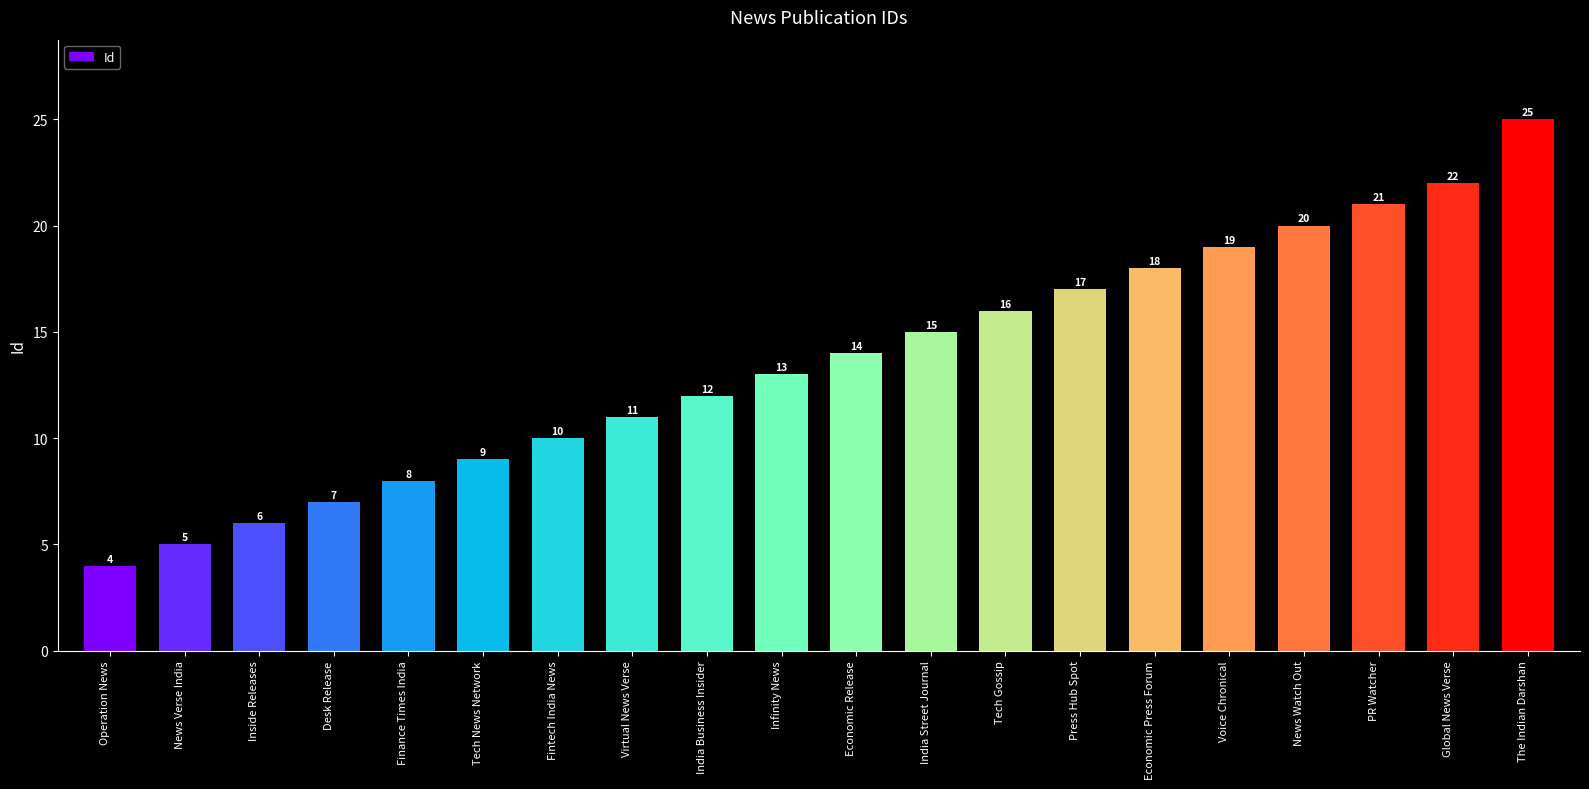

What is the ratio of the value at Voice Chronical to the value at India Street Journal?

1.3